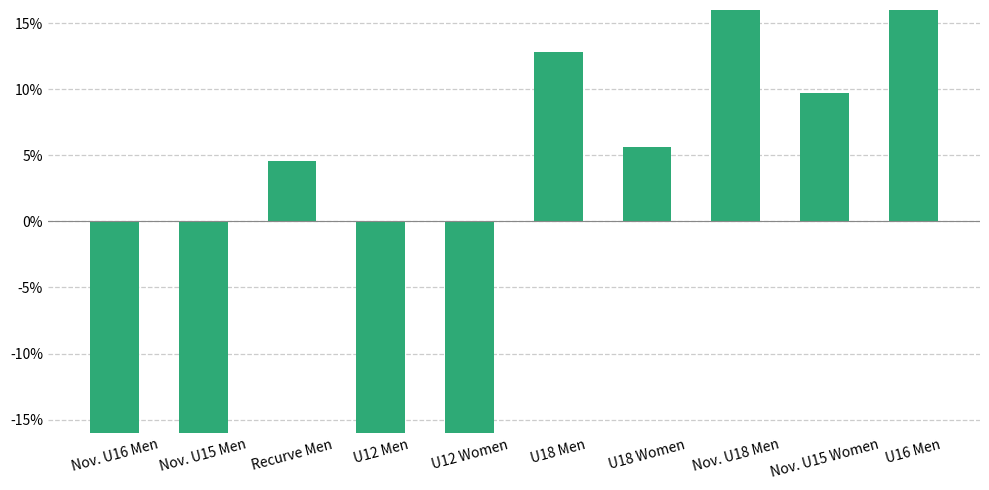

How many series are shown in this chart?

1